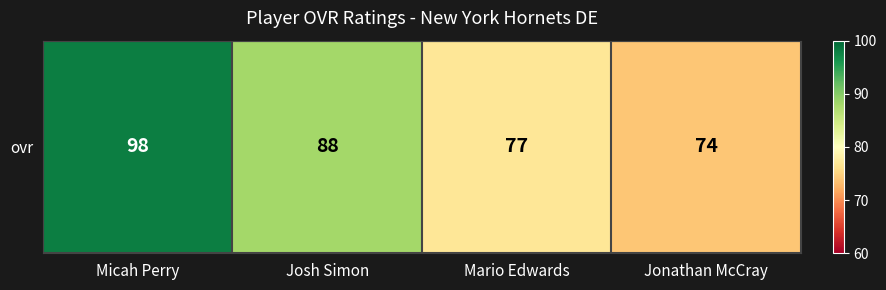

Is it true that the value at Jonathan McCray is 74?

True